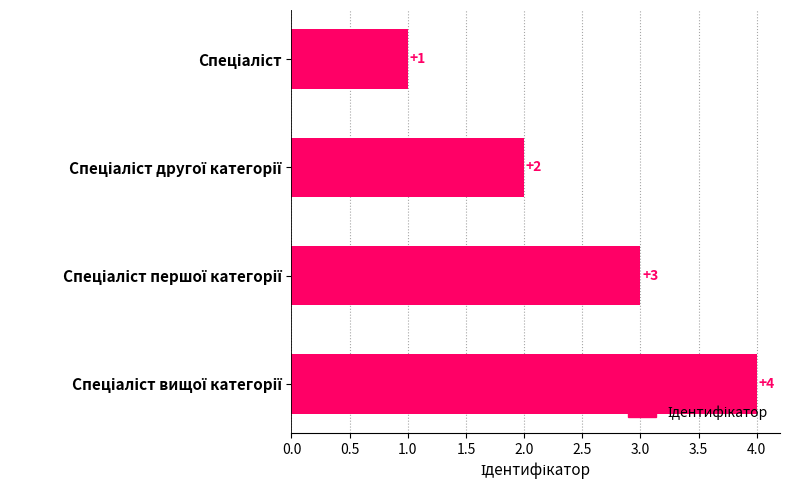

What is the difference between the maximum and minimum values?

3